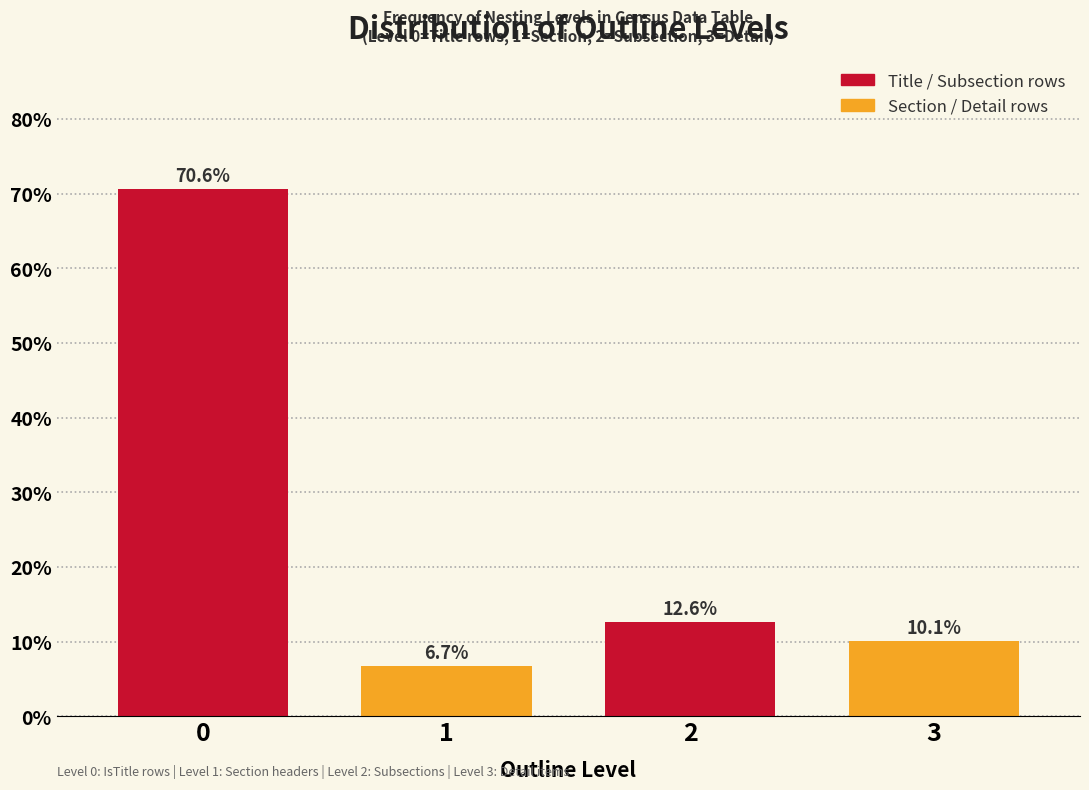

Reading left to right, extract all data points from this chart.

0=70.6	1=6.7	2=12.6	3=10.1